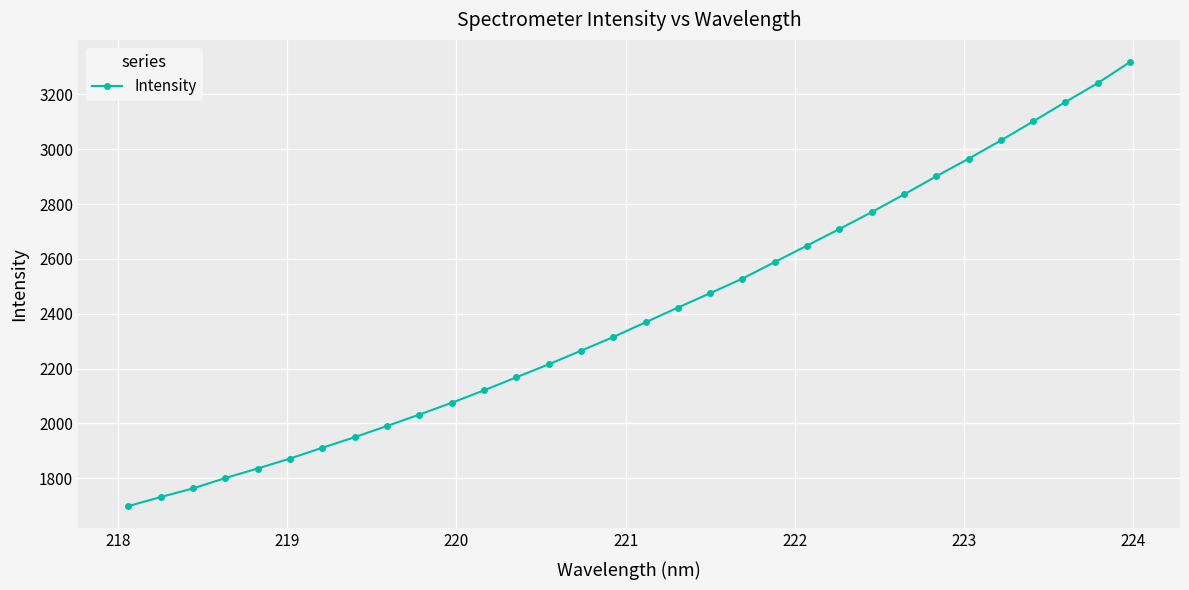

How many categories are shown in the chart?

32